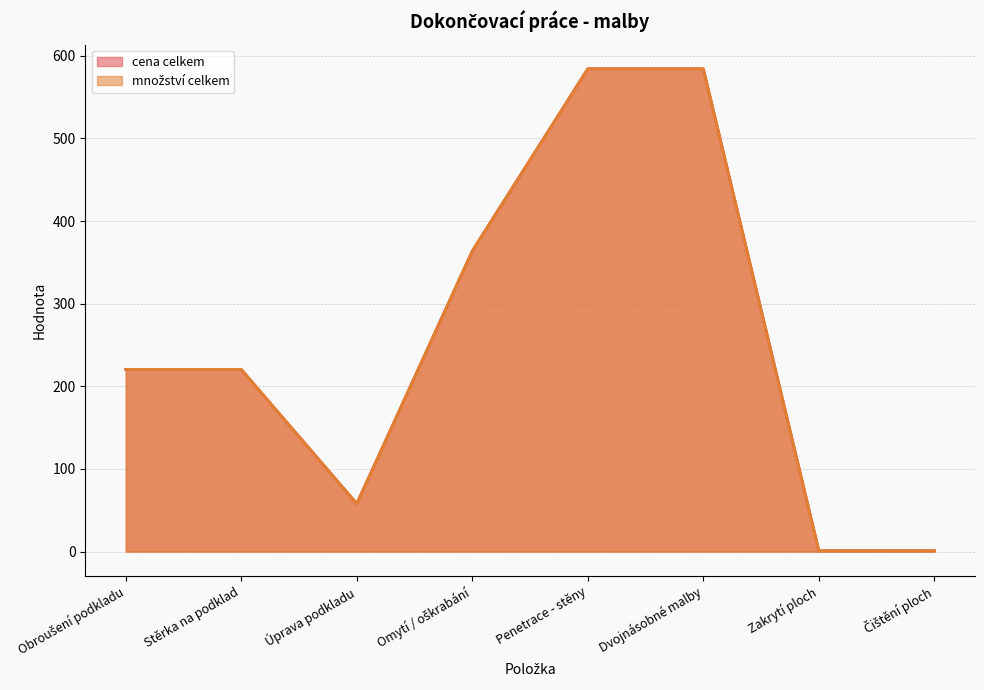

Which category has the lowest value in the cena celkem series?

Zakrytí ploch